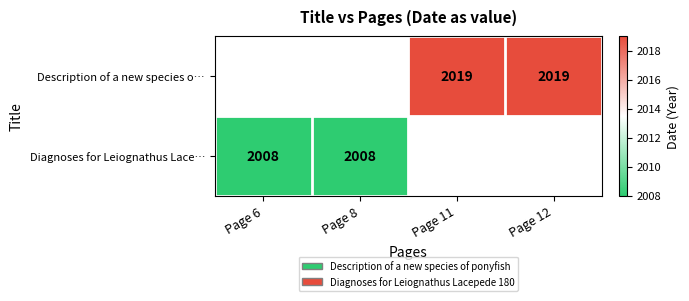

The Description of a new species o… series shows 961 at Page 12. True or false?

False